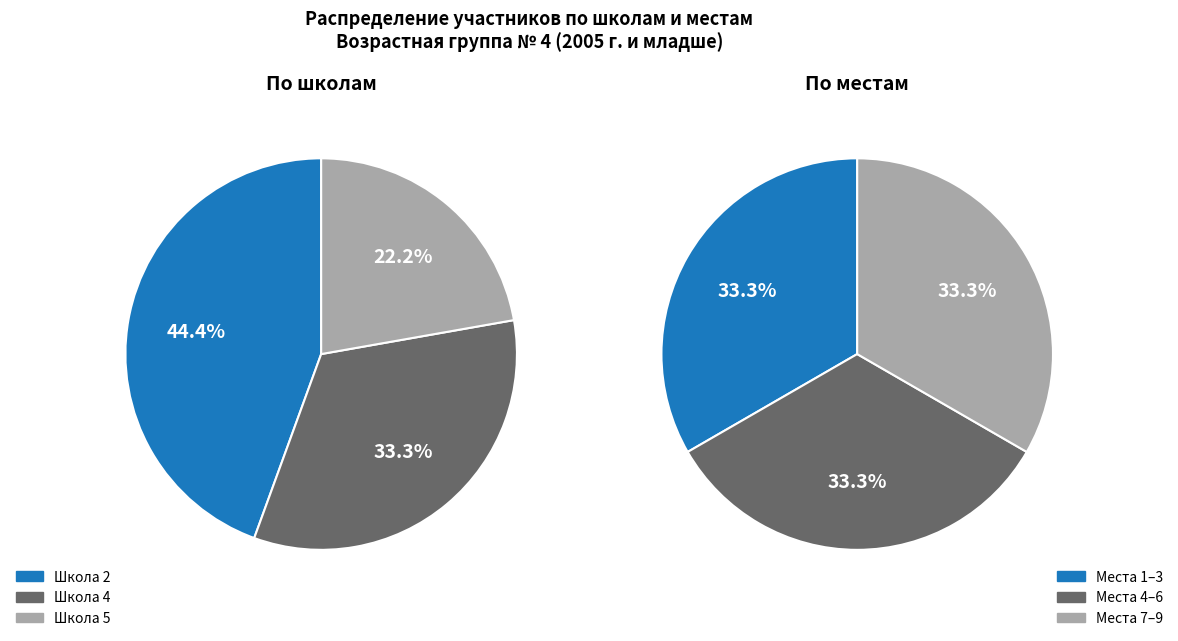

Which slice is the largest?

Школа 2